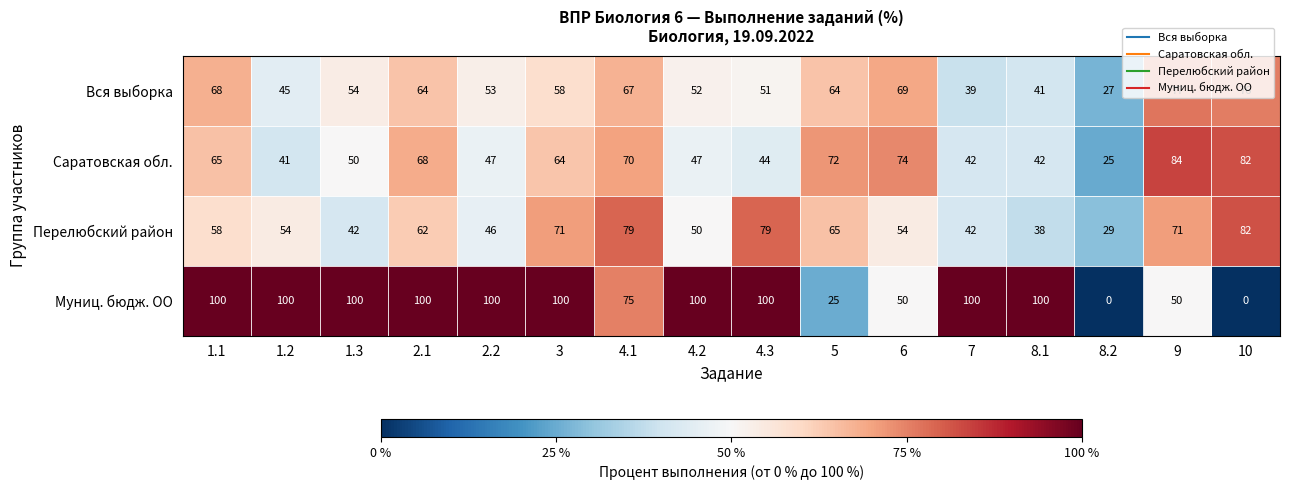

What is the total value across all series at 1.3?

246